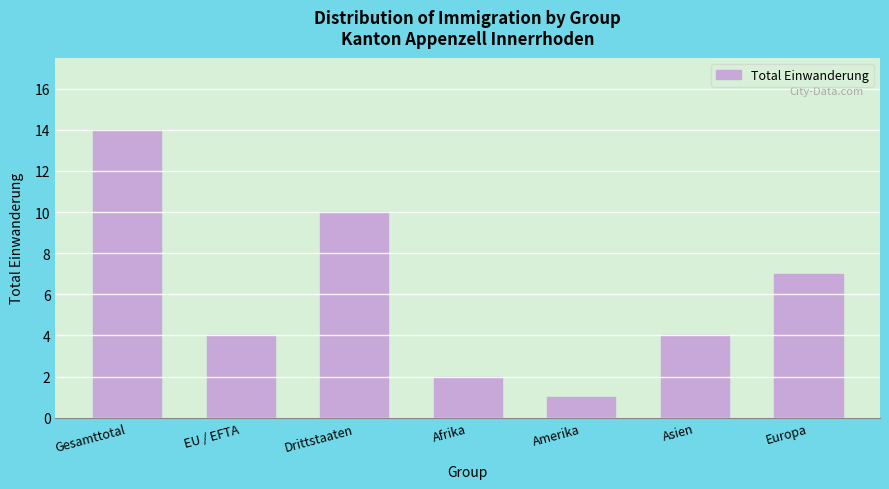

Reading left to right, transcribe all the data shown in this chart.

14	4	10	2	1	4	7